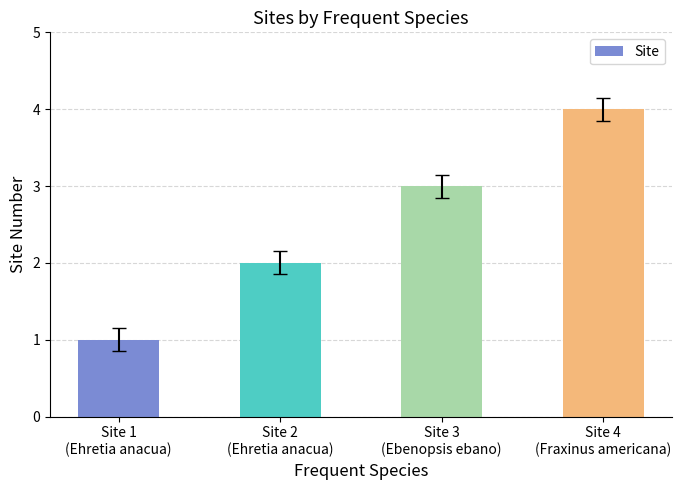

How many bars are there in total?

4